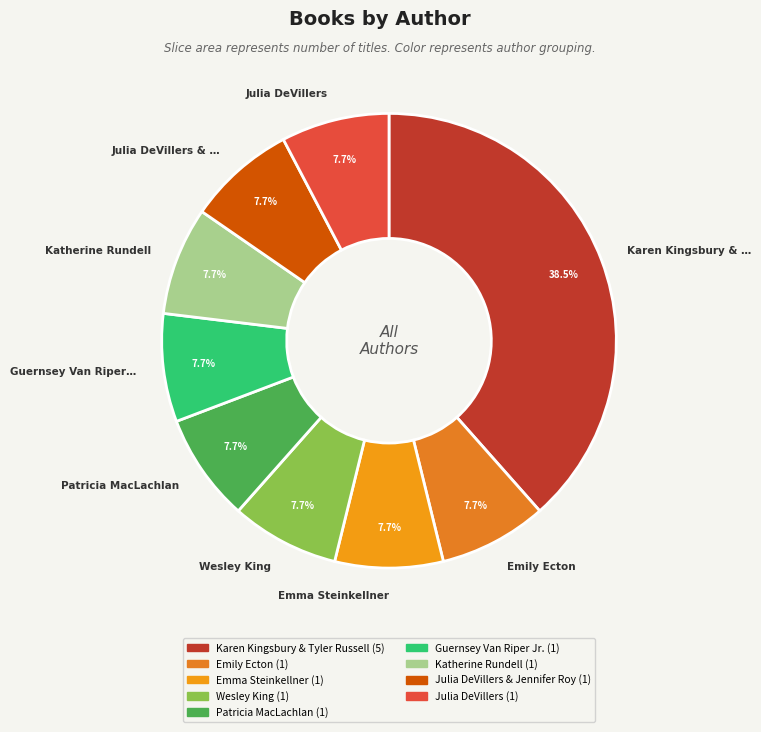

To the nearest percent, what is the average slice percentage?

11%